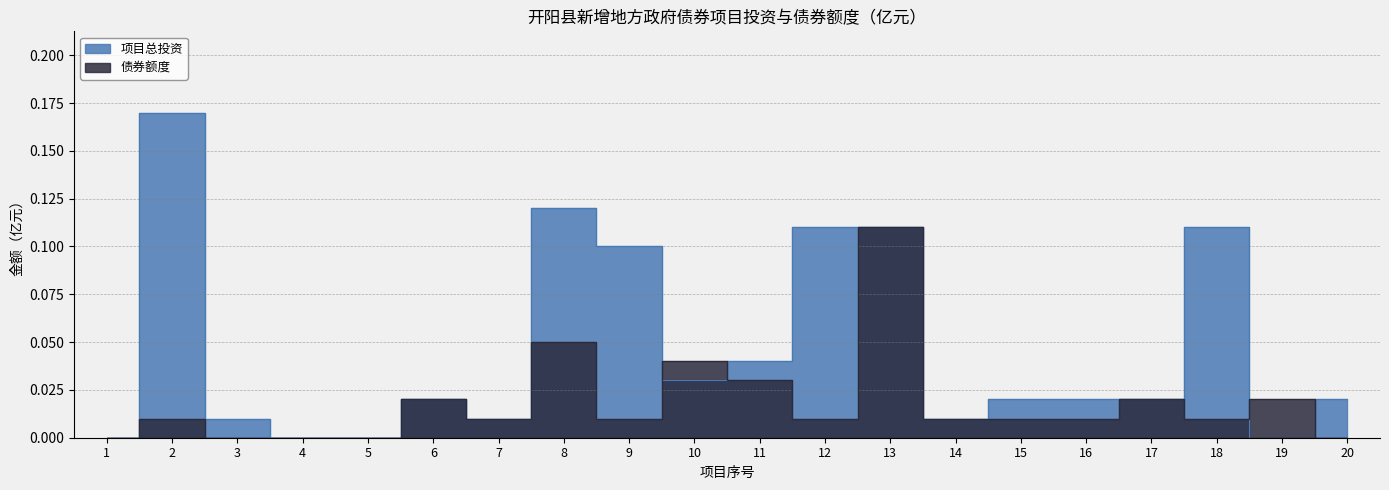

At which category does 债券额度 reach its first local peak?

2